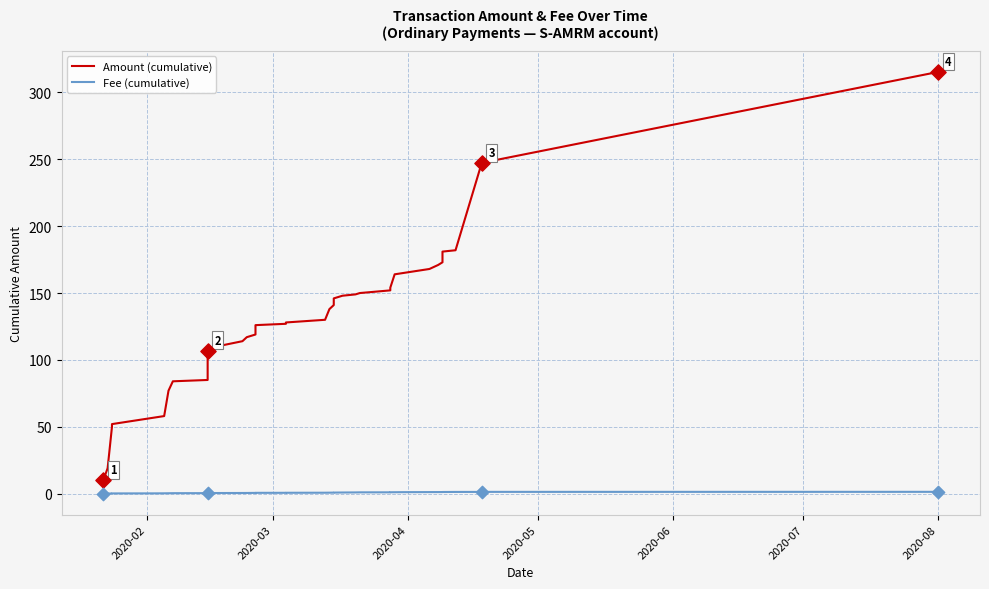

Which series contains the highest Y value?

Amount (cumulative)